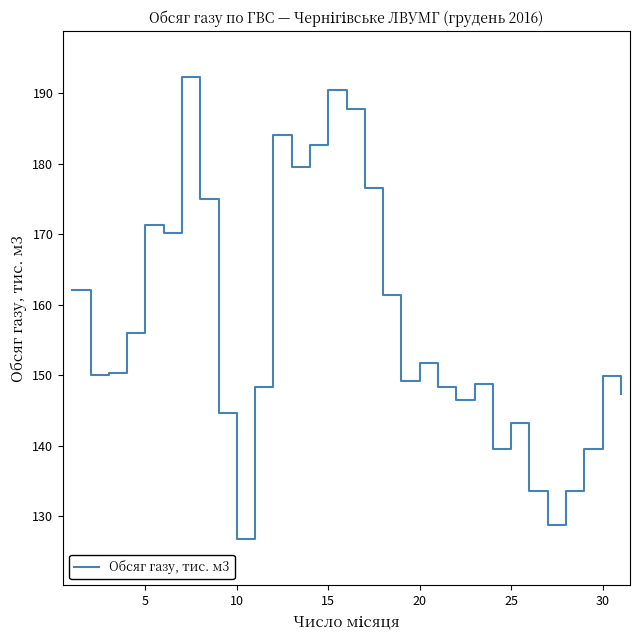

What is the greatest value displayed?

192.2